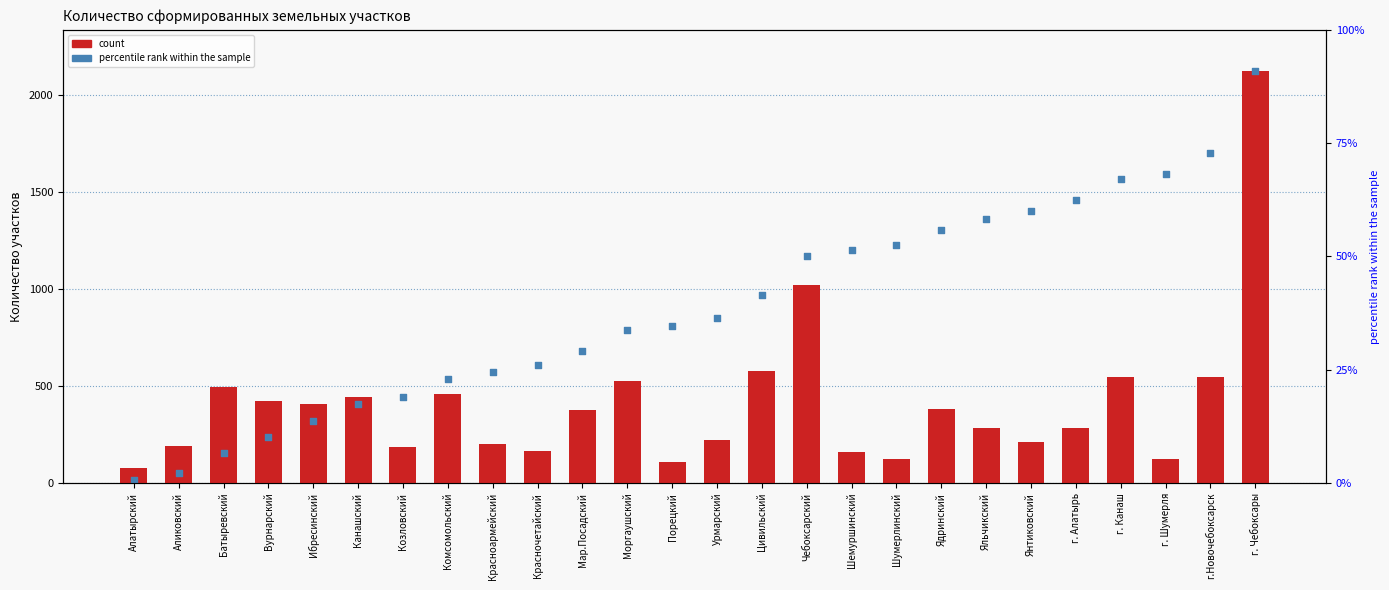

What is the total value across all series at г. Шумерля?

1714.6